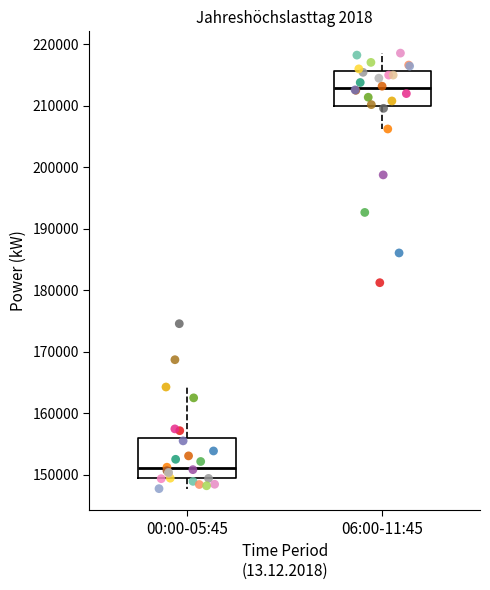

Which box's median line is the highest?

06:00-11:45